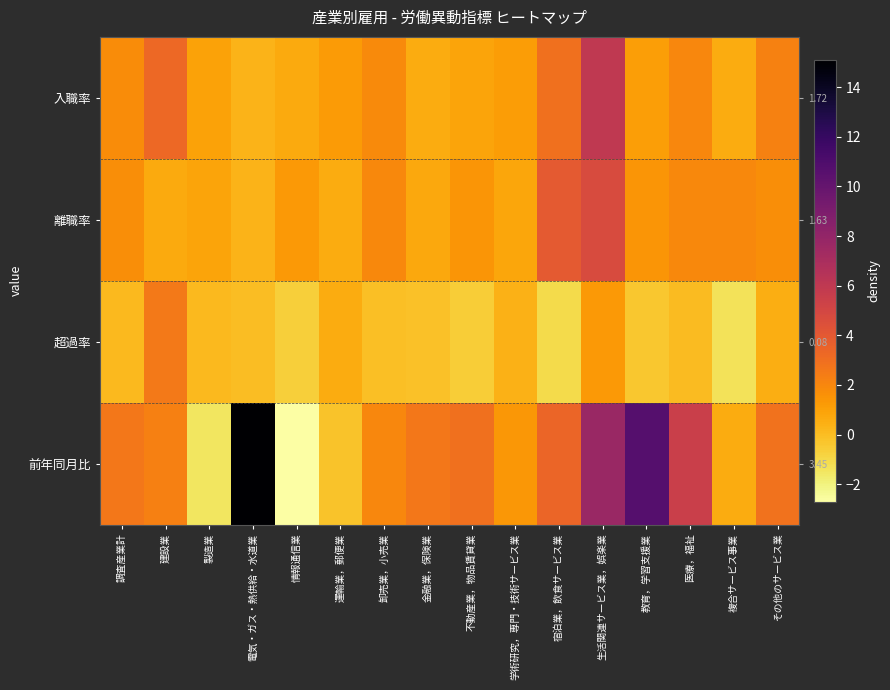

Is the value of 超過率 at 金融業，保険業 greater than the value of 入職率 at 調査産業計?

No